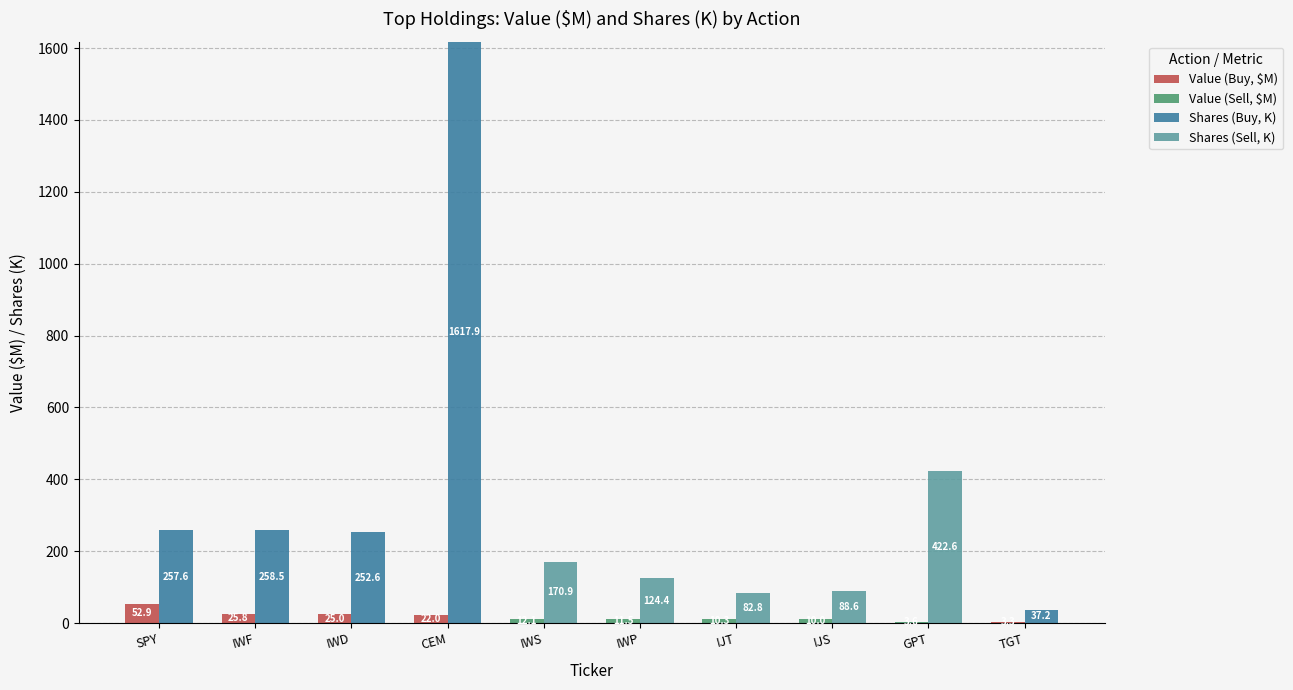

What is the sum of all Shares (Sell, K) values?

889.4